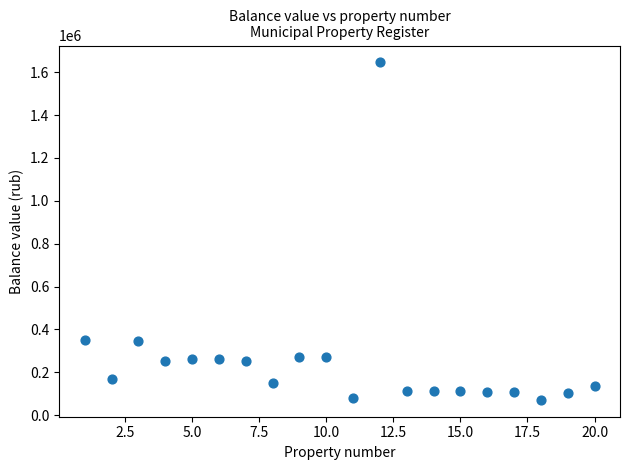

What is the range of X values (max minus min)?

19.0